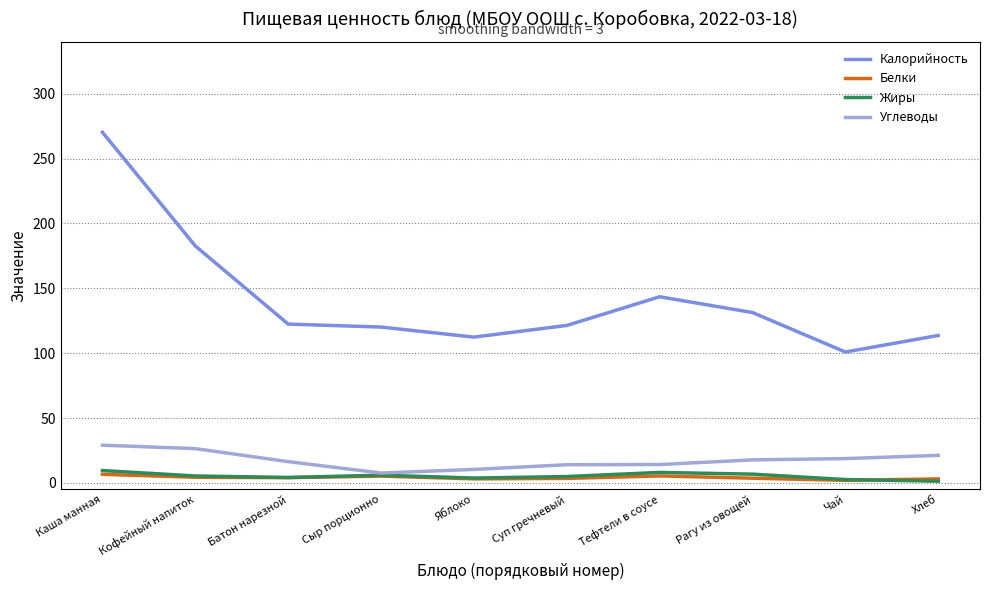

What is the difference between the second highest and minimum values in the Белки series?

3.4